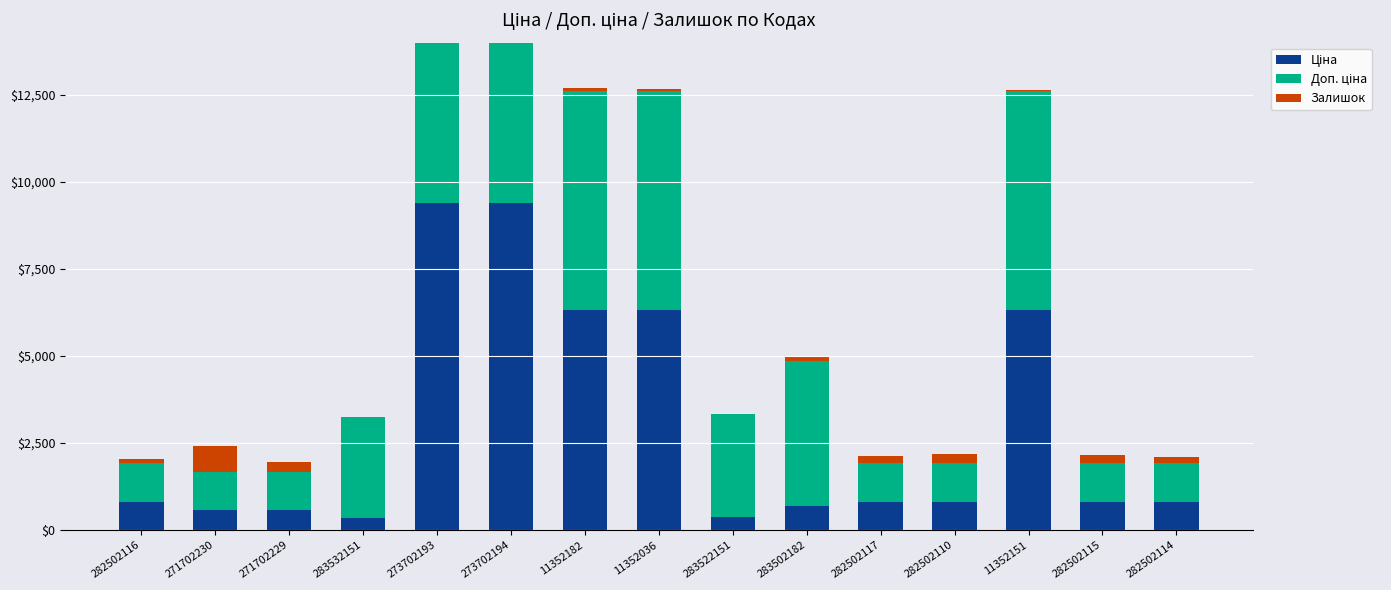

How many bars are there in each group?

3